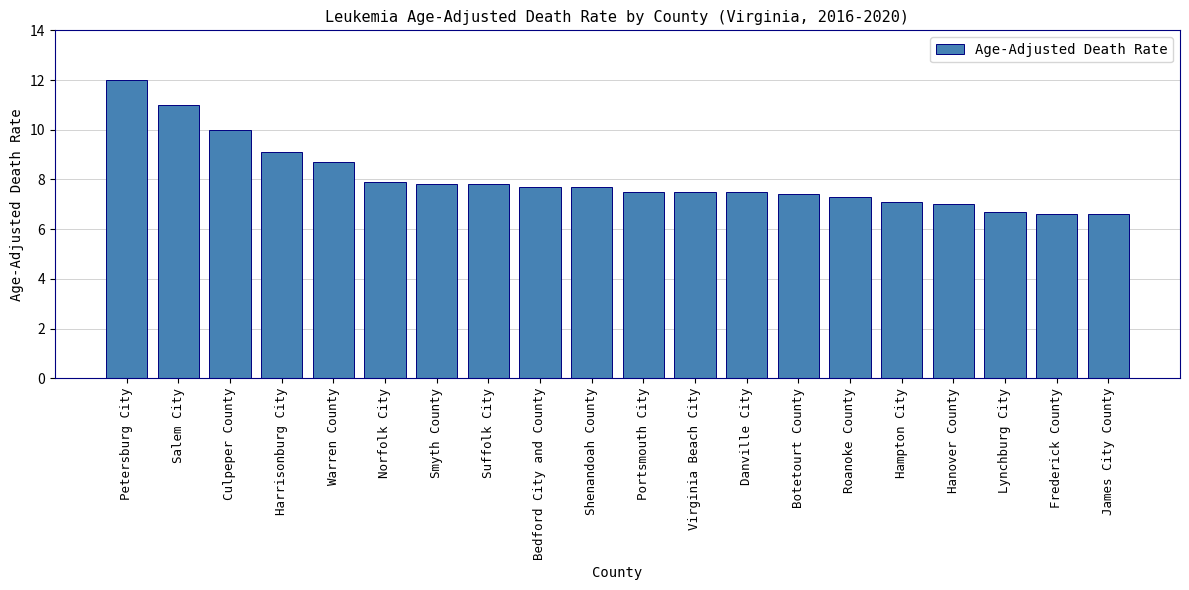

Where does the data first go above 7?

Petersburg City